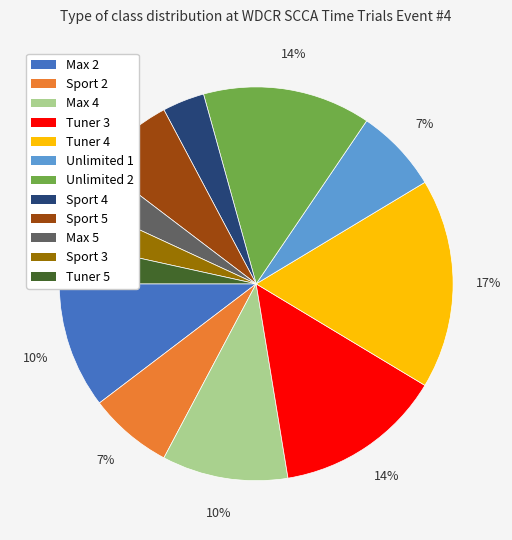

Count the number of slices in the pie.

12